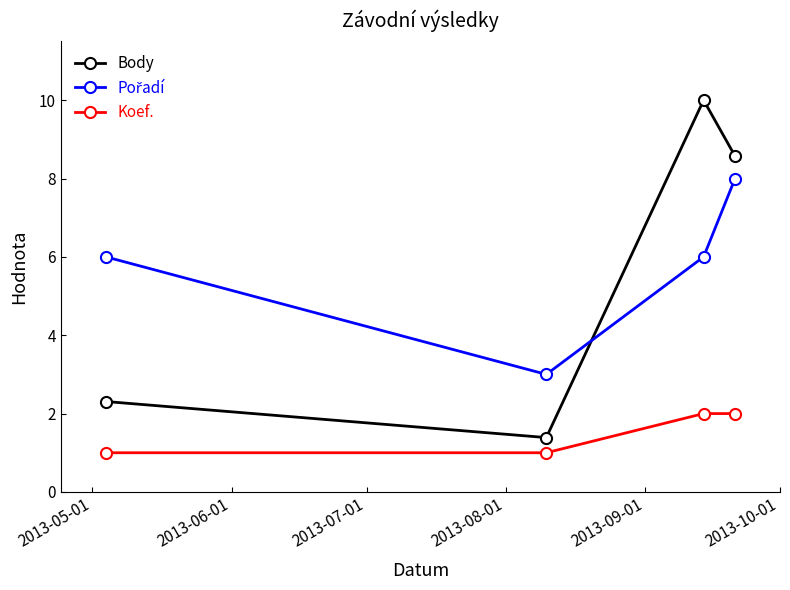

What is the minimum value shown in the chart?

1.0